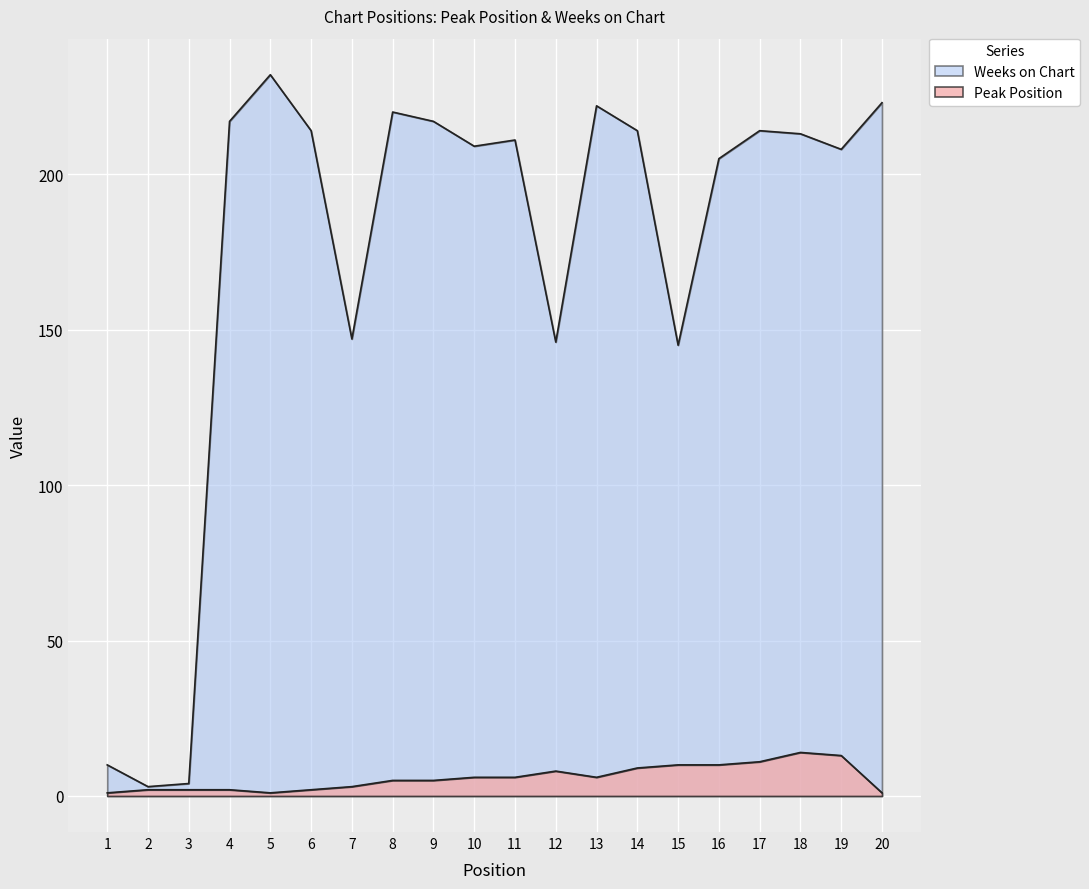

What is the total value across all series at 5?

233